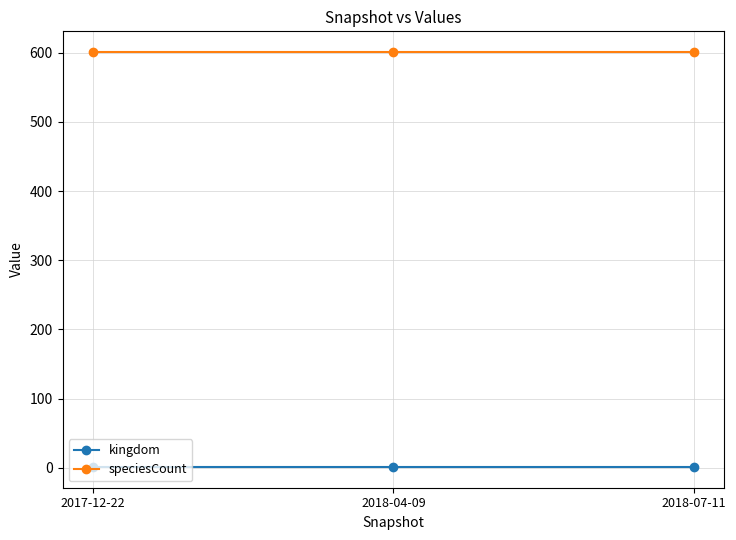

How many lines are shown in the chart?

2